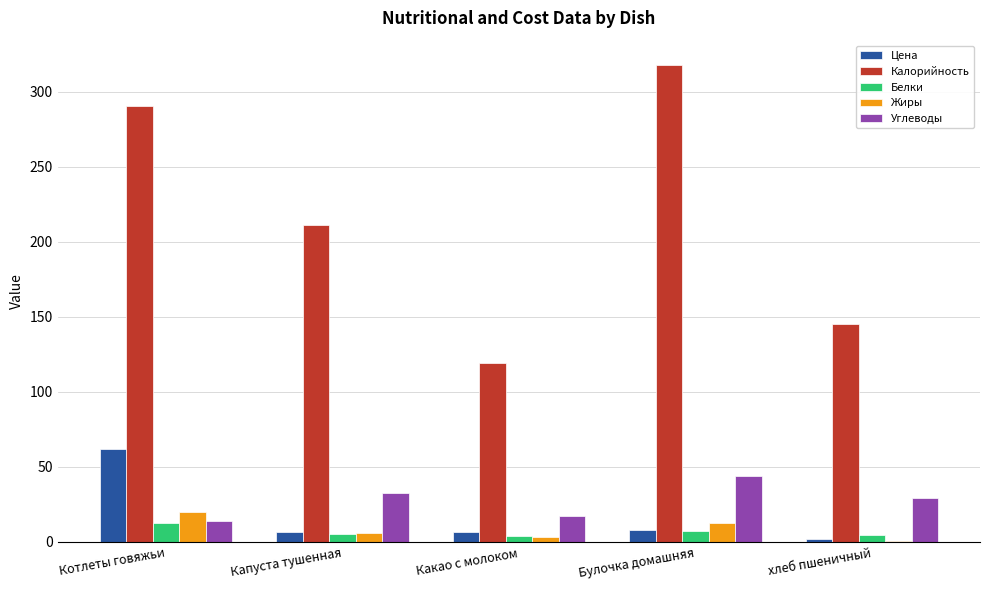

Where is Калорийность nearest to the value 218?

Капуста тушенная